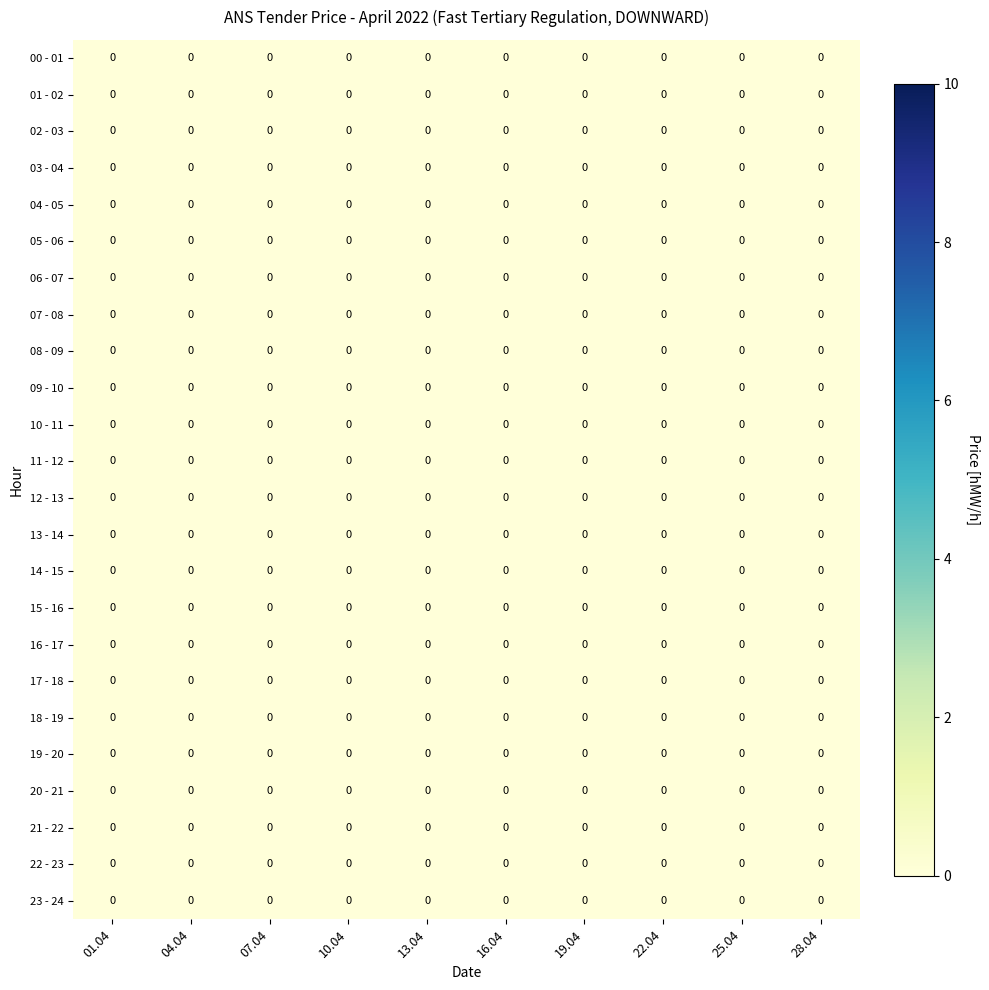

Which series changed the most between 16 and 17?

00 - 01